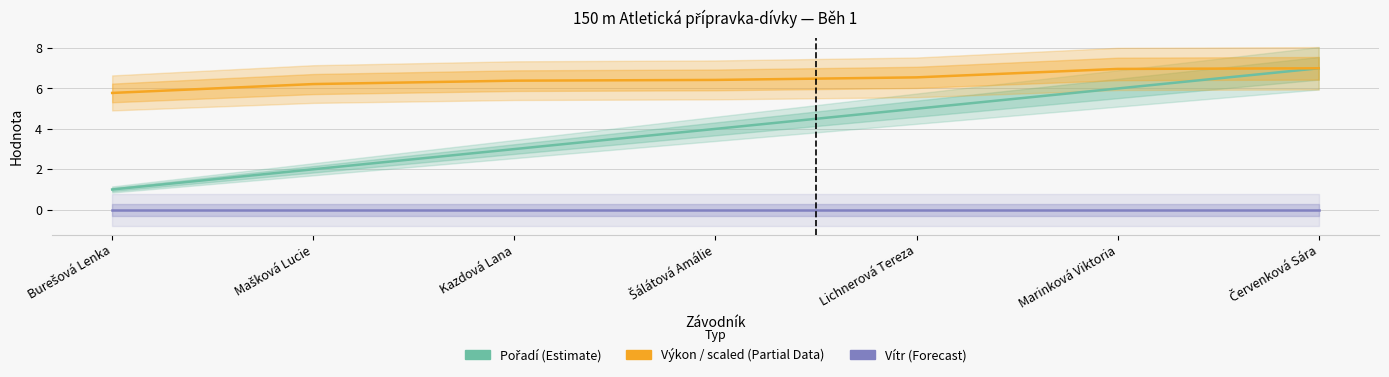

What position from the left is Červenková Sára?

7